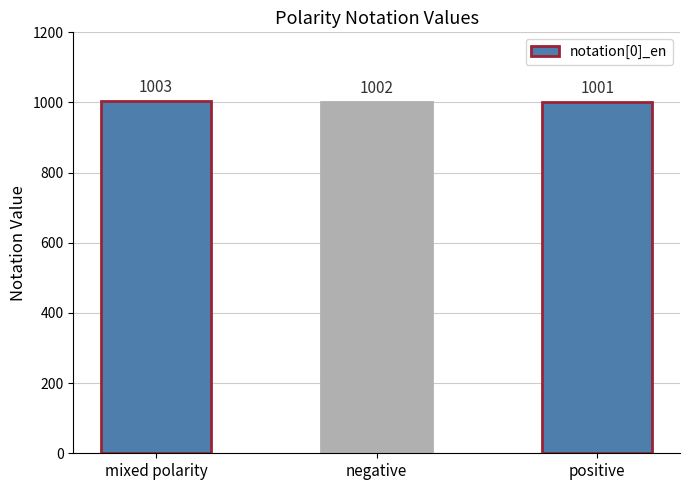

What is the ratio of the value at negative to the value at positive?

1.0